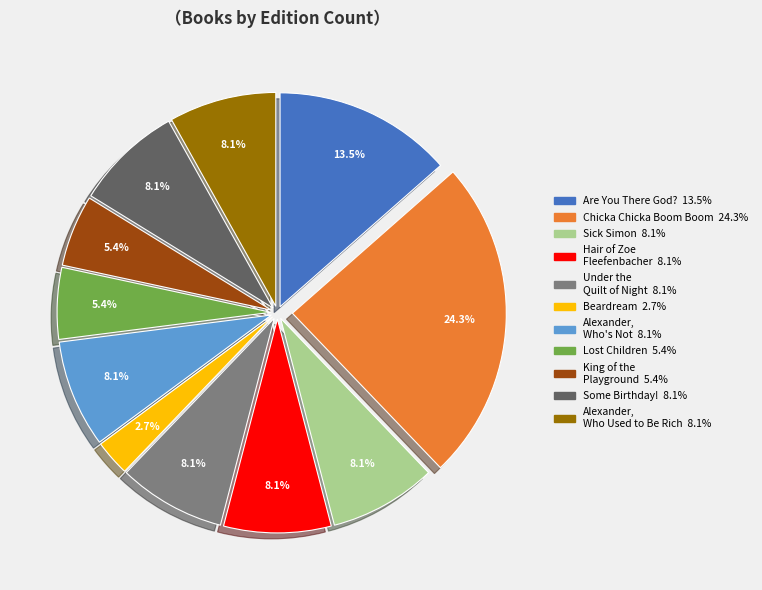

Is there any slice that represents more than half of the pie?

No